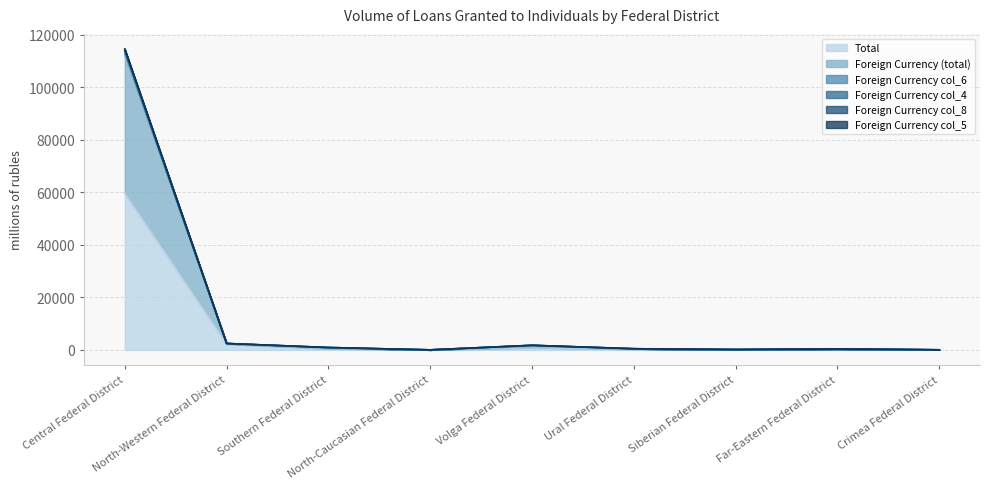

Which category has the lowest value in the Total series?

North-Caucasian Federal District